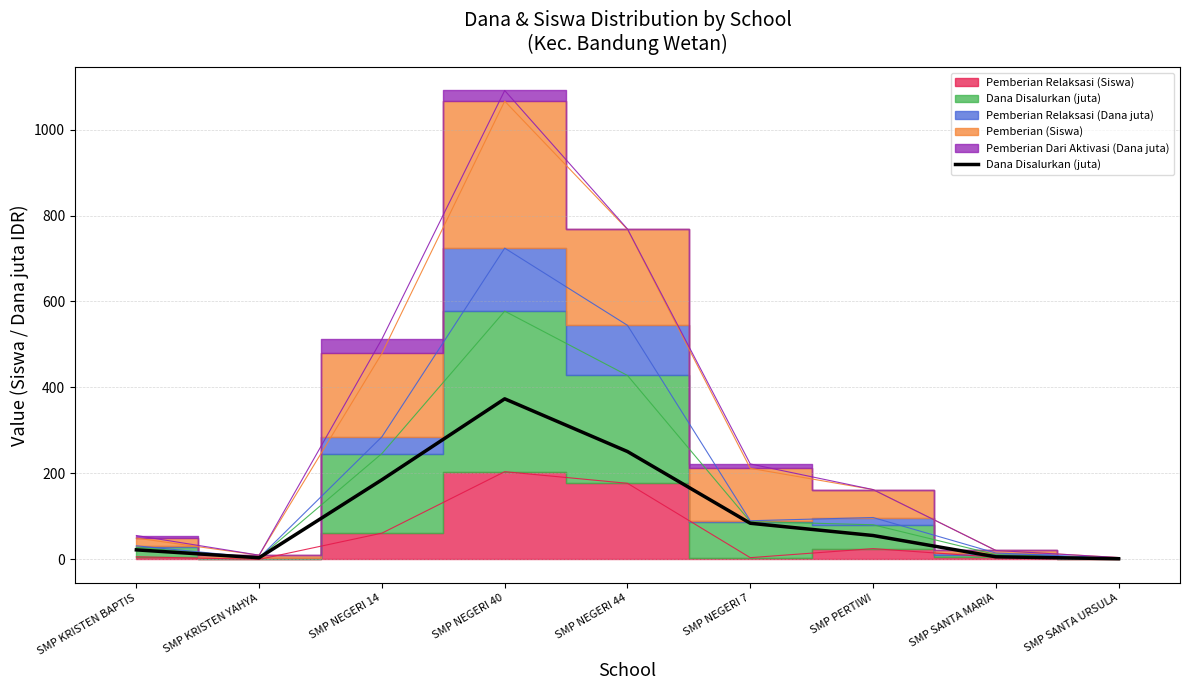

How many lines are shown in the chart?

1